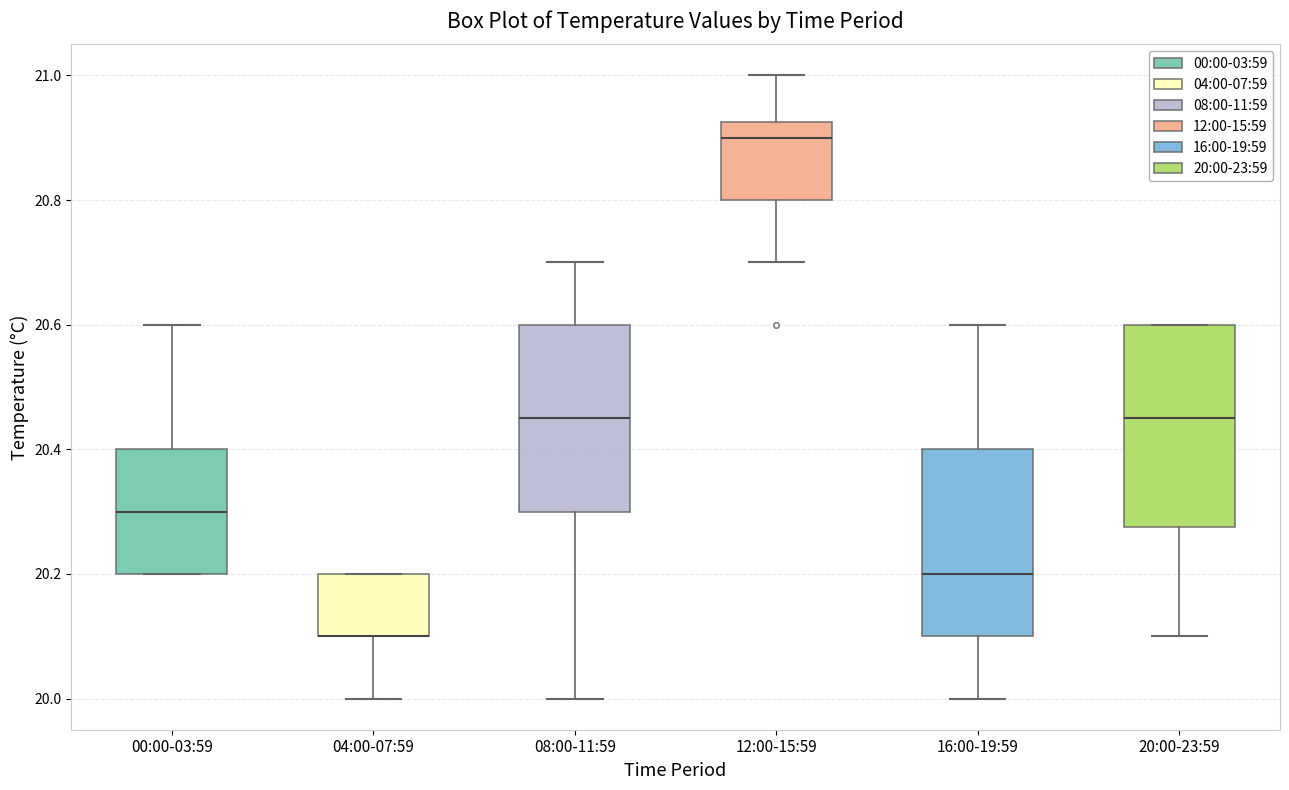

Reading left to right, transcribe this box plot: for each box, give where its median line is, the range the box spans, and where its two whiskers end, as read against the y-axis. The values are not printed on the chart, so give them approximately, as read against the axis.

00:00-03:59: median 20.30, box 20.20 to 20.40, whiskers 20.20 to 20.60
04:00-07:59: median 20.10 (drawn on the box's lower edge), box 20.10 to 20.20, whiskers 20.00 to 20.20
08:00-11:59: median 20.46, box 20.30 to 20.60, whiskers 20.00 to 20.70
12:00-15:59: median 20.90, box 20.80 to 20.92, whiskers 20.70 to 21.00
16:00-19:59: median 20.20, box 20.10 to 20.40, whiskers 20.00 to 20.60
20:00-23:59: median 20.46, box 20.28 to 20.60, whiskers 20.10 to 20.60